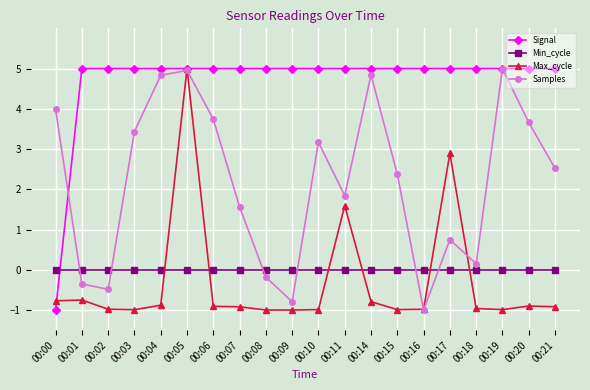

Which series ends up on top after the final intersection of Signal and Samples?

Signal